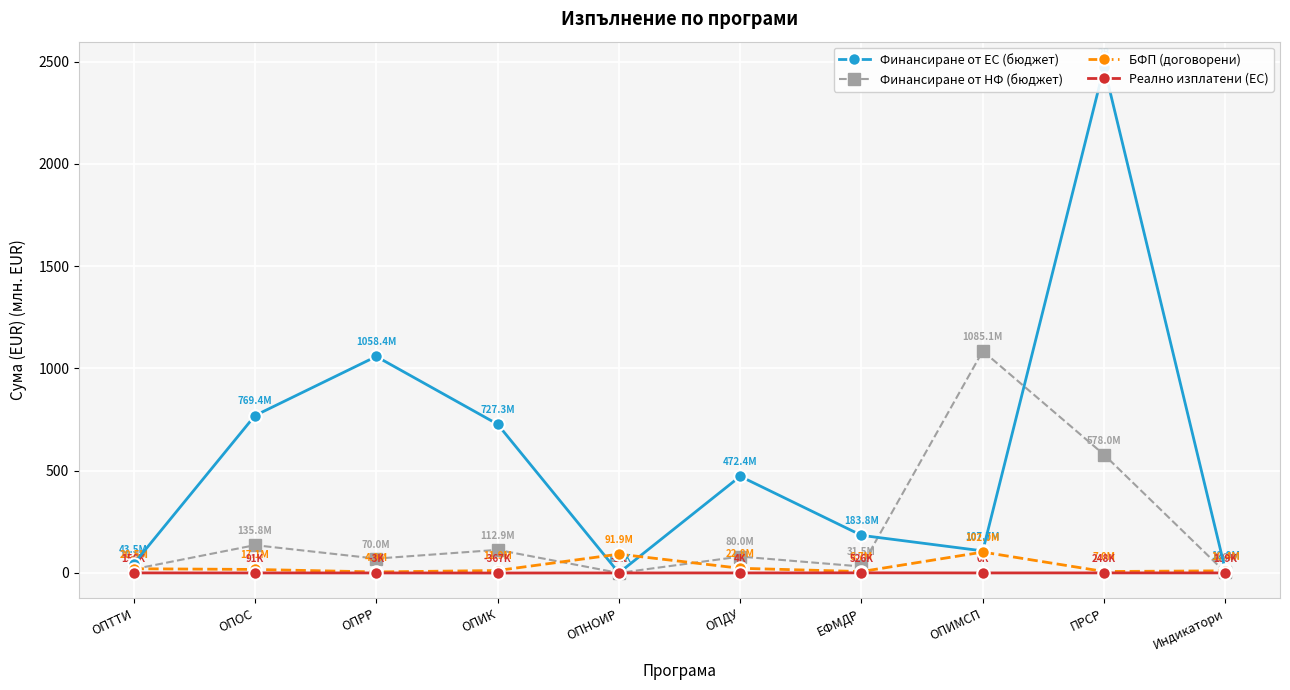

True or false: БФП (договорени) has a value of 26.2 at ОПНОИР.

False